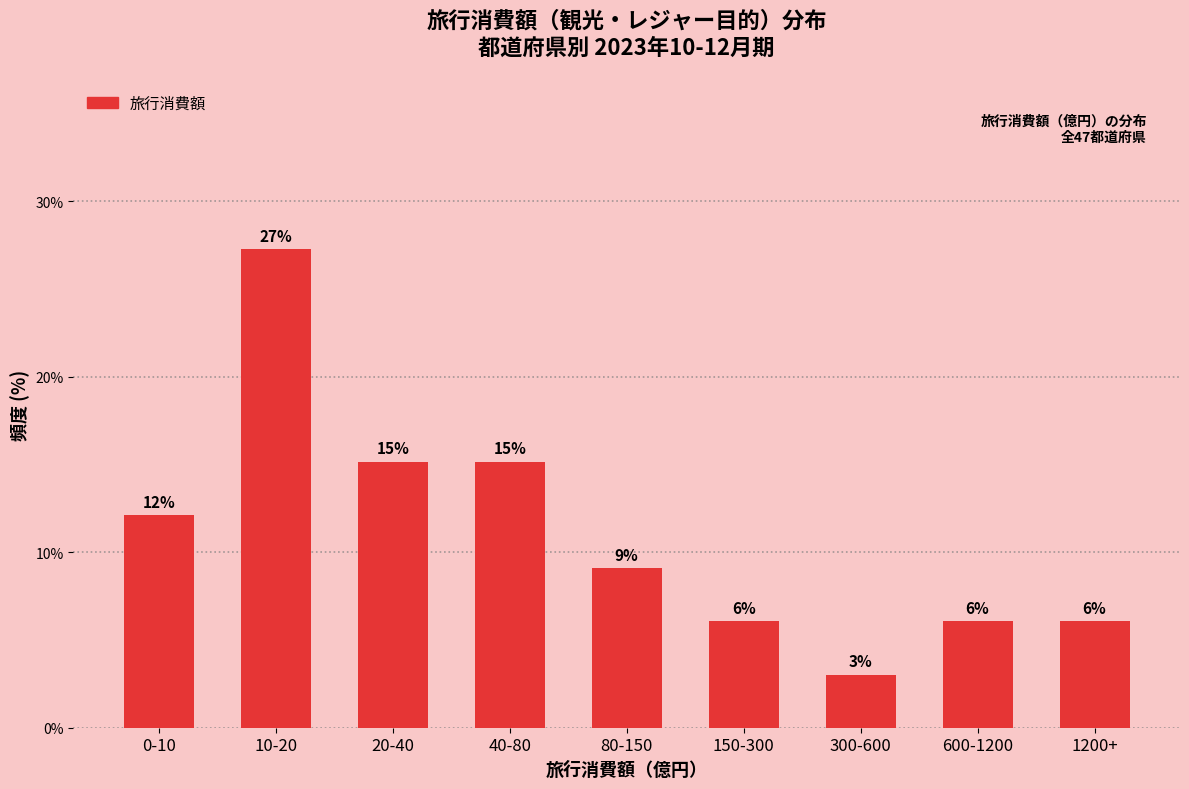

Are the bars horizontal?

No